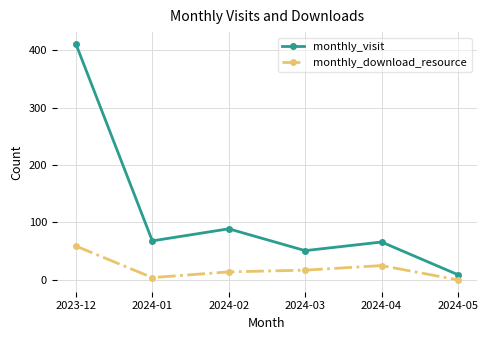

Reading left to right, transcribe all the data shown in this chart.

monthly_visit: 411	68	89	51	66	9
monthly_download_resource: 59	4	14	17	25	0